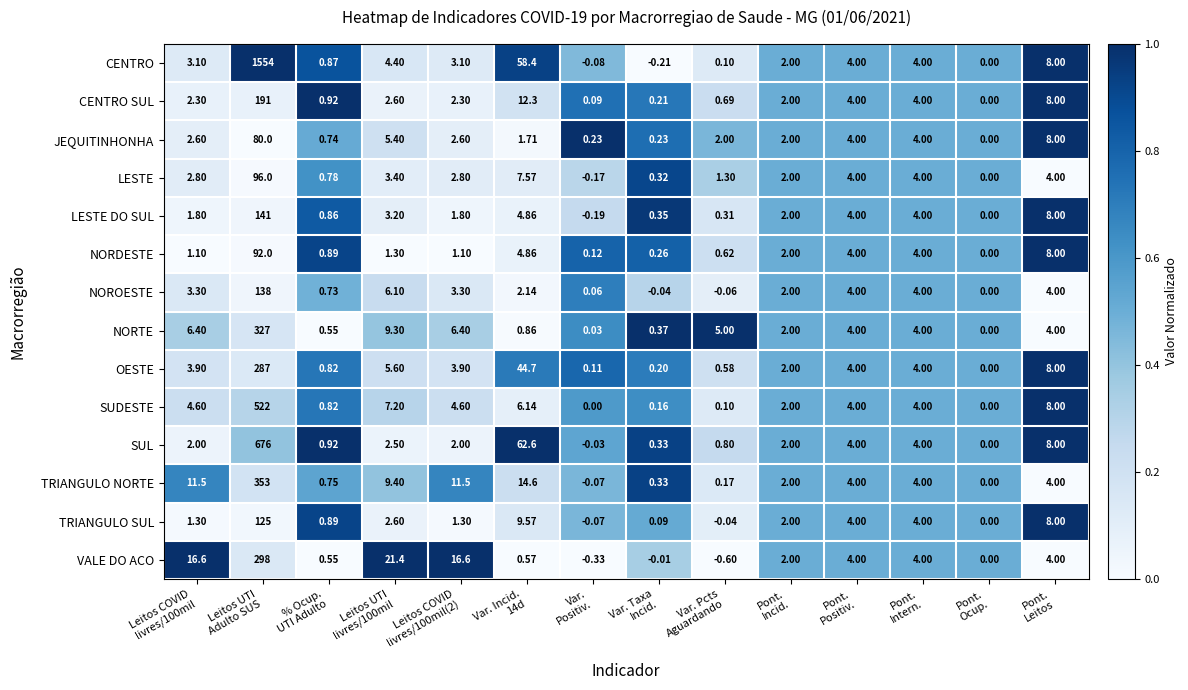

Which series has the largest total across all categories?

CENTRO